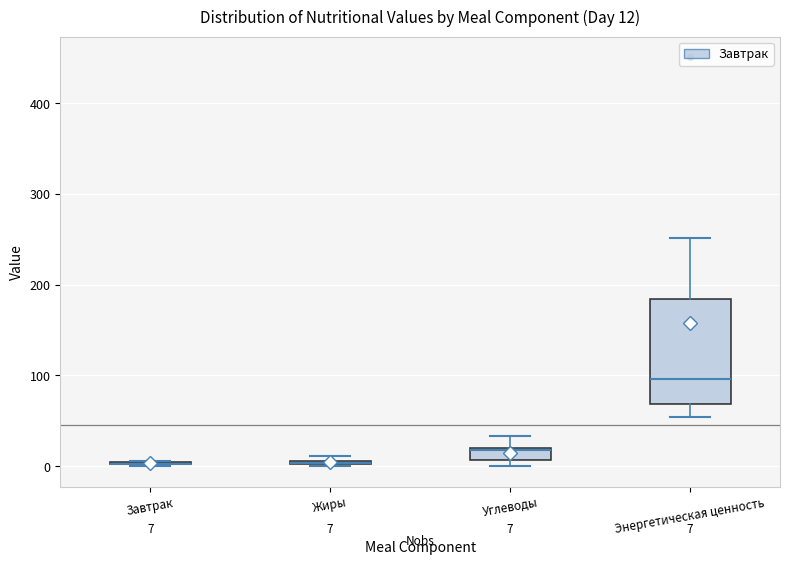

Which box is the tallest, from its lower edge to its upper edge?

Энергетическая ценность